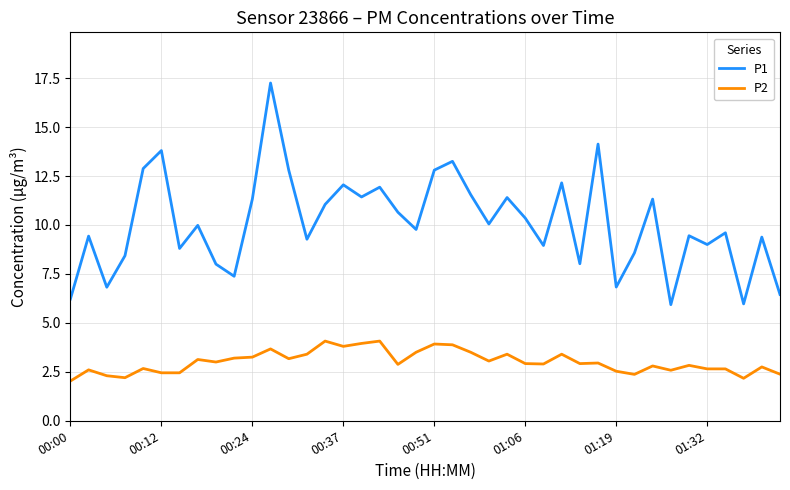

Which series has the largest total across all categories?

P1